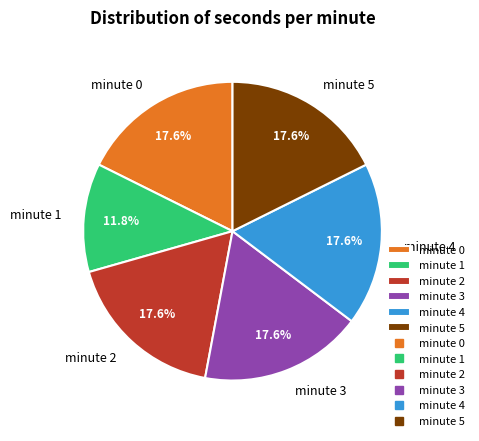

To the nearest percent, what is the difference between the largest and smallest slice percentages?

6%